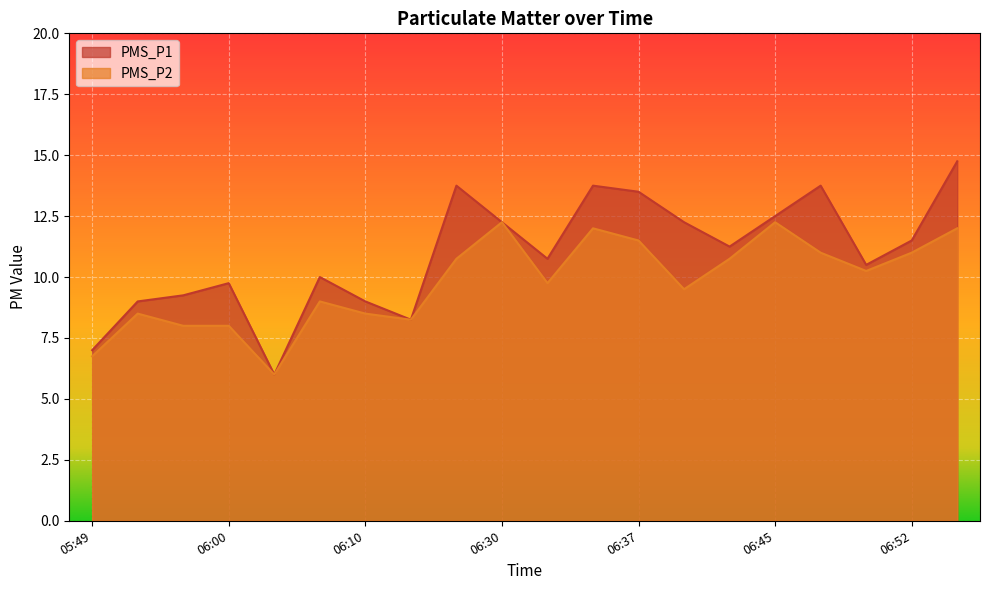

Reading right to left, list all the values displayed in this chart.

PMS_P1: 06:54=14.8	06:52=11.5	06:49=10.5	06:47=13.8	06:45=12.5	06:42=11.2	06:40=12.2	06:37=13.5	06:35=13.8	06:32=10.8	06:30=12.2	06:28=13.8	06:25=8.2	06:10=9.0	06:07=10.0	06:05=6.0	06:00=9.8	05:57=9.2	05:54=9.0	05:49=7.0
PMS_P2: 06:54=12.0	06:52=11.0	06:49=10.2	06:47=11.0	06:45=12.2	06:42=10.8	06:40=9.5	06:37=11.5	06:35=12.0	06:32=9.8	06:30=12.2	06:28=10.8	06:25=8.2	06:10=8.5	06:07=9.0	06:05=6.0	06:00=8.0	05:57=8.0	05:54=8.5	05:49=6.8